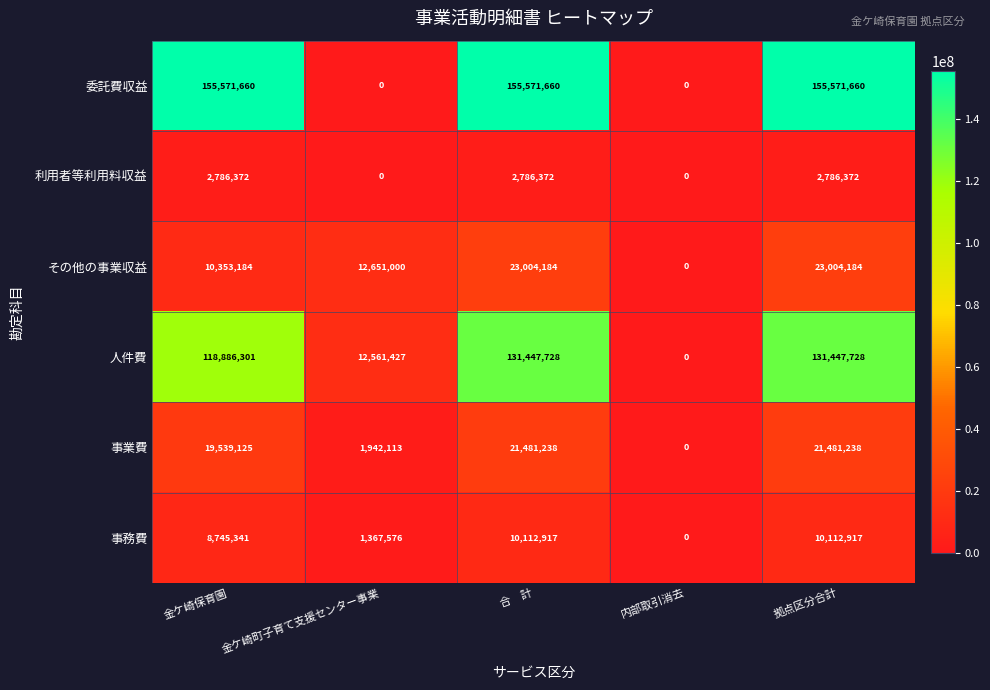

True or false: 利用者等利用料収益 has a value of 1694288 at 金ケ崎保育園.

False